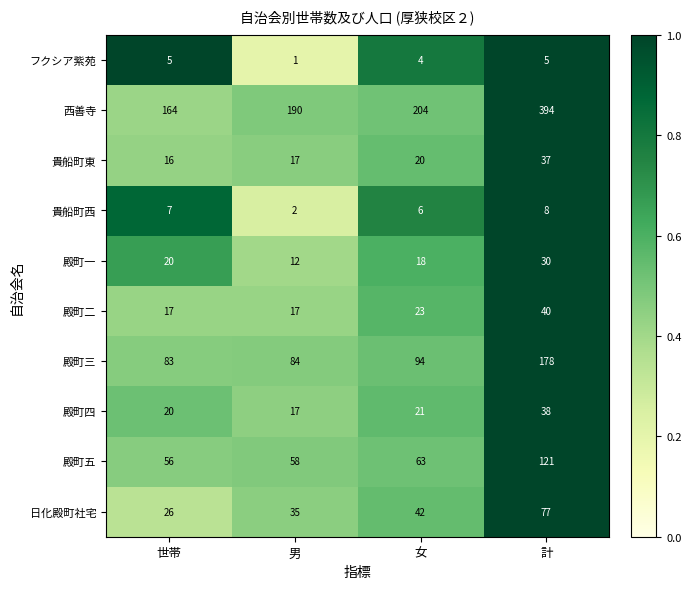

What is the average value of the 西善寺 series?

238